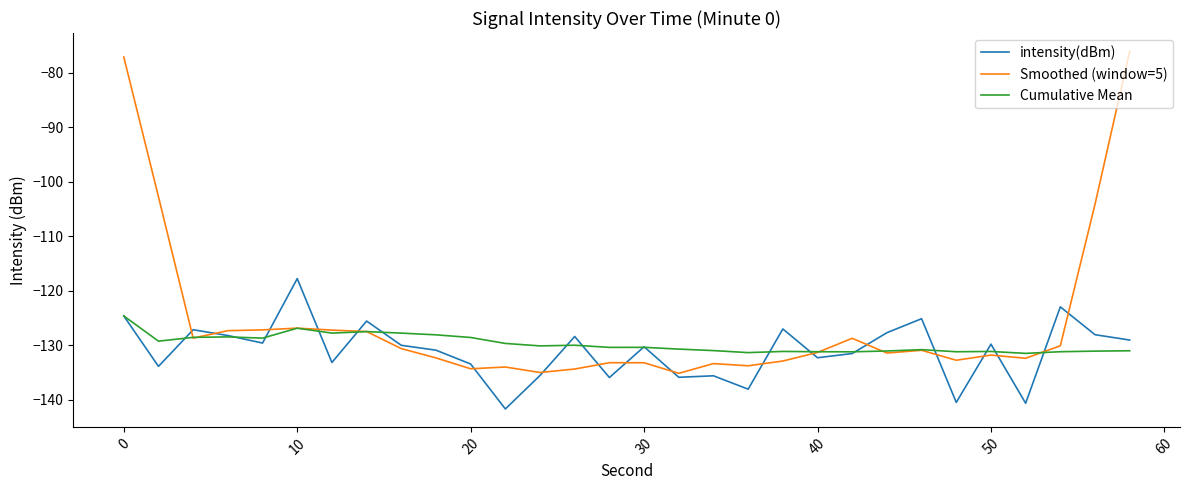

Which series has the largest range (max minus min)?

Smoothed (window=5)